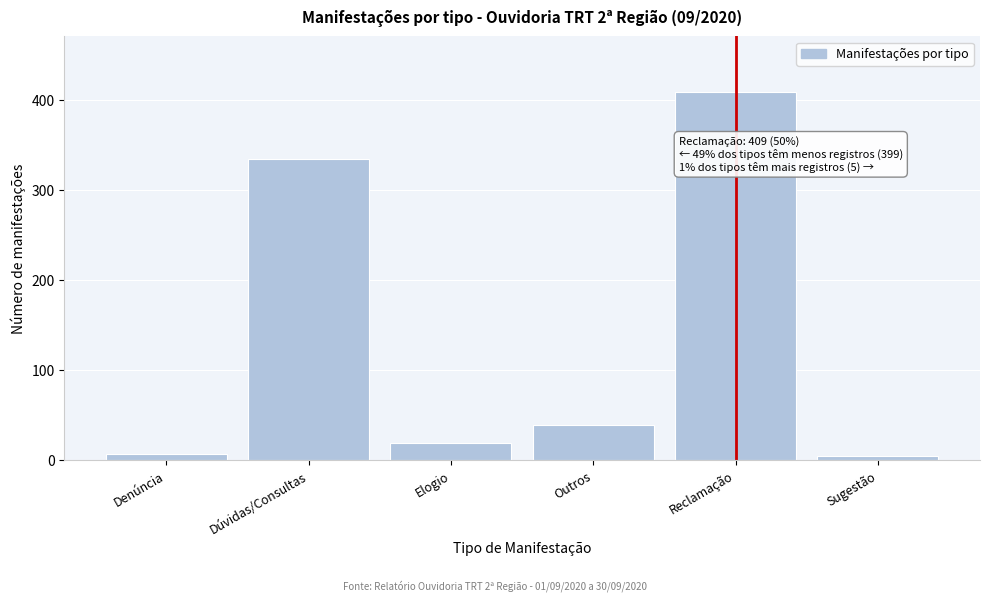

Reading left to right, transcribe all the data shown in this chart.

7	334	19	39	409	5